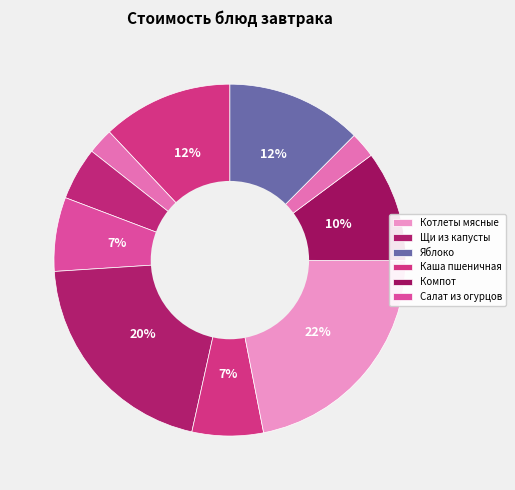

Count the number of slices in the pie.

10